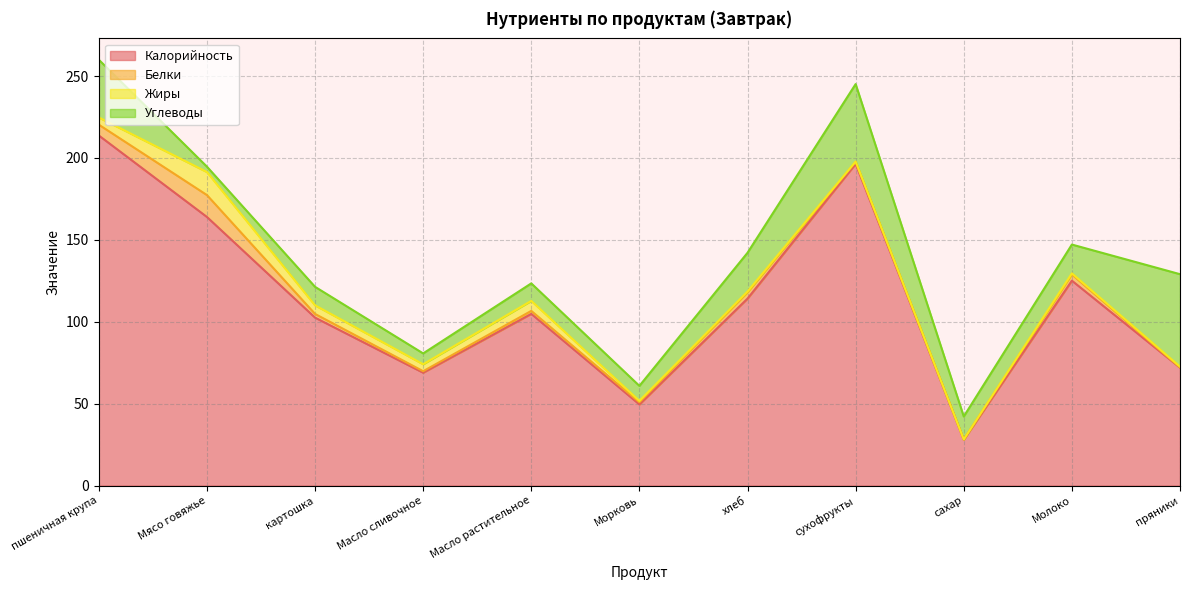

What is the value of the Белки point at the 2nd from the left?

13.4